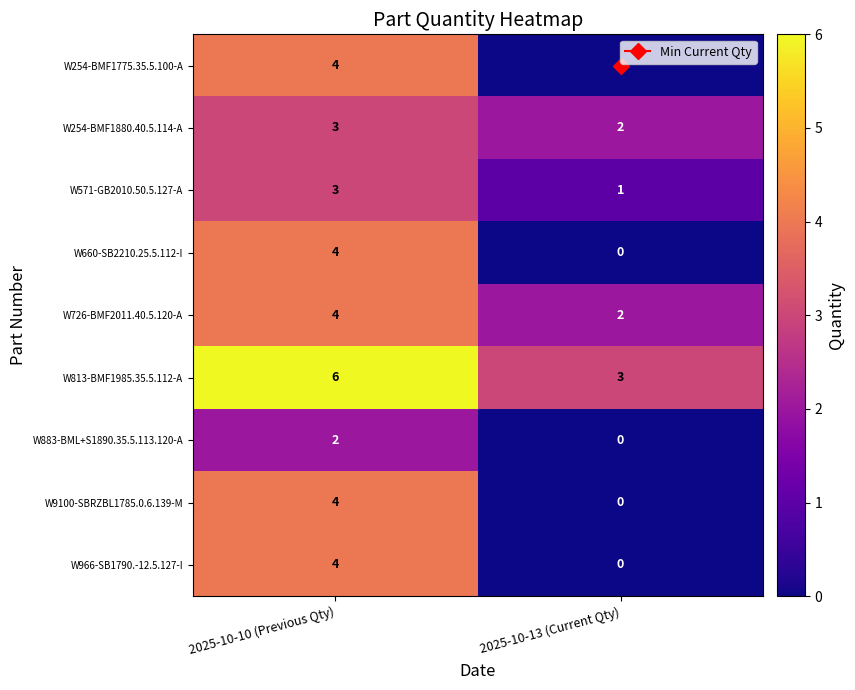

At which label does W726-BMF2011.40.5.120-A reach its peak?

2025-10-10 (Previous Qty)